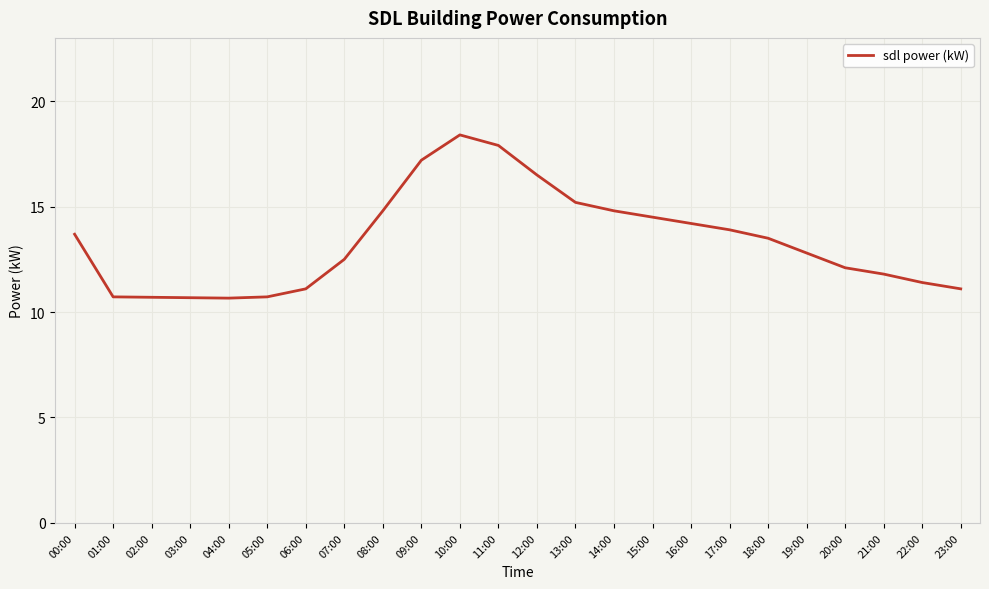

What is the sum of the values at 11:00 and 17:00?

31.8